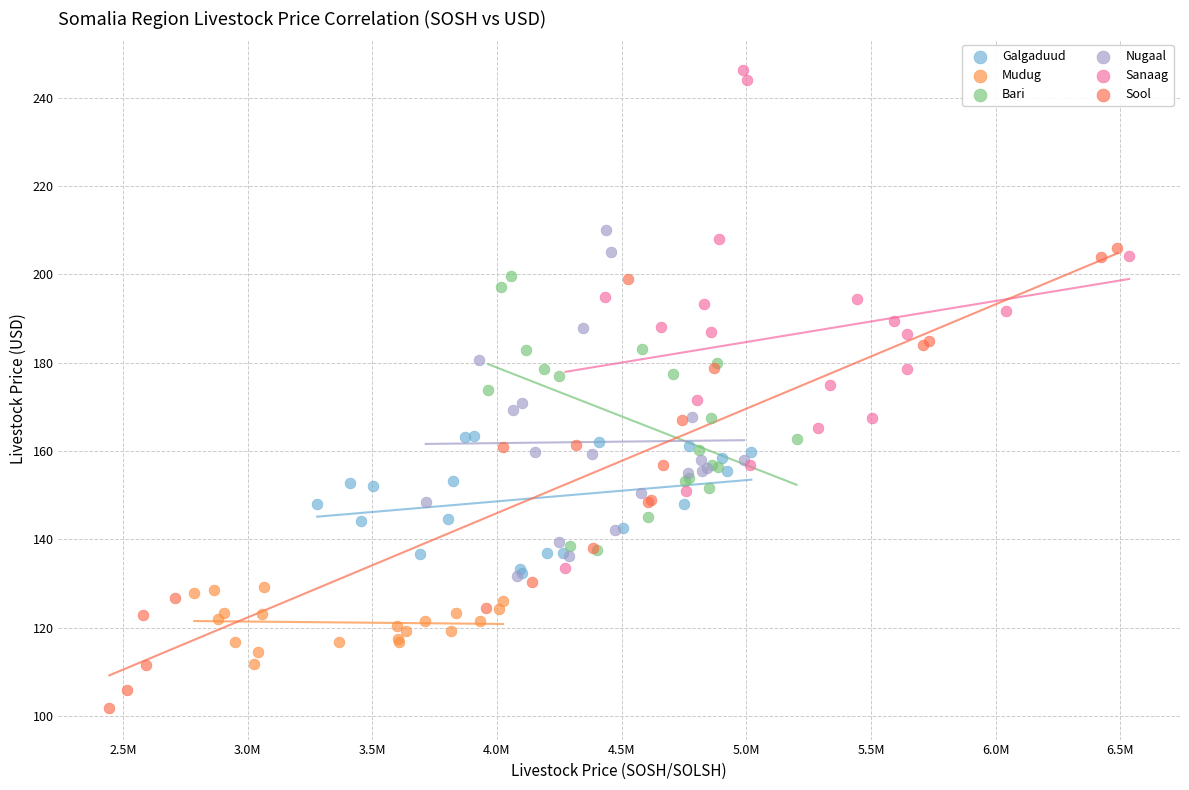

Which series reaches the maximum Y coordinate?

Sanaag